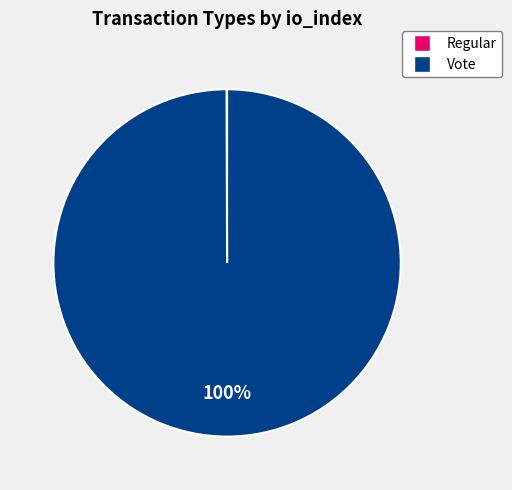

Which category accounts for the majority?

Vote